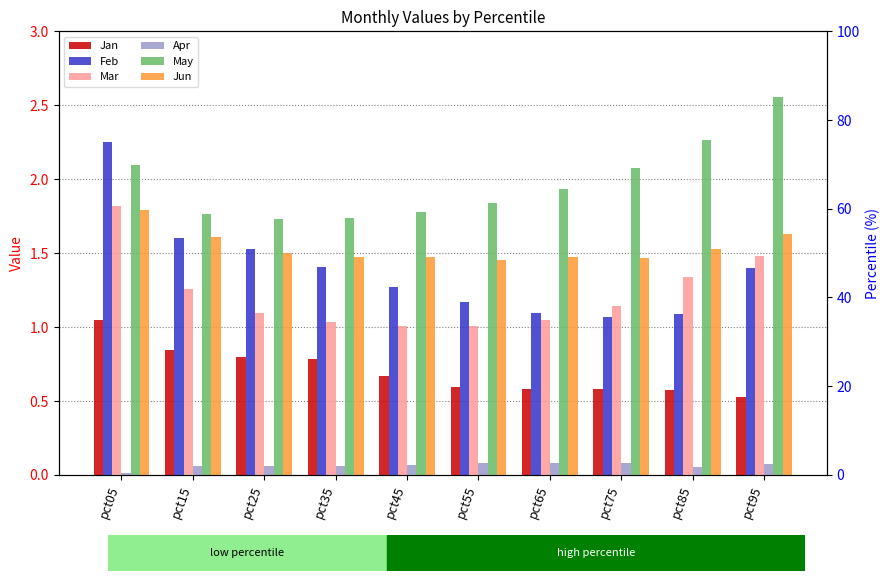

What is the difference between the highest and lowest values at pct55?

1.8